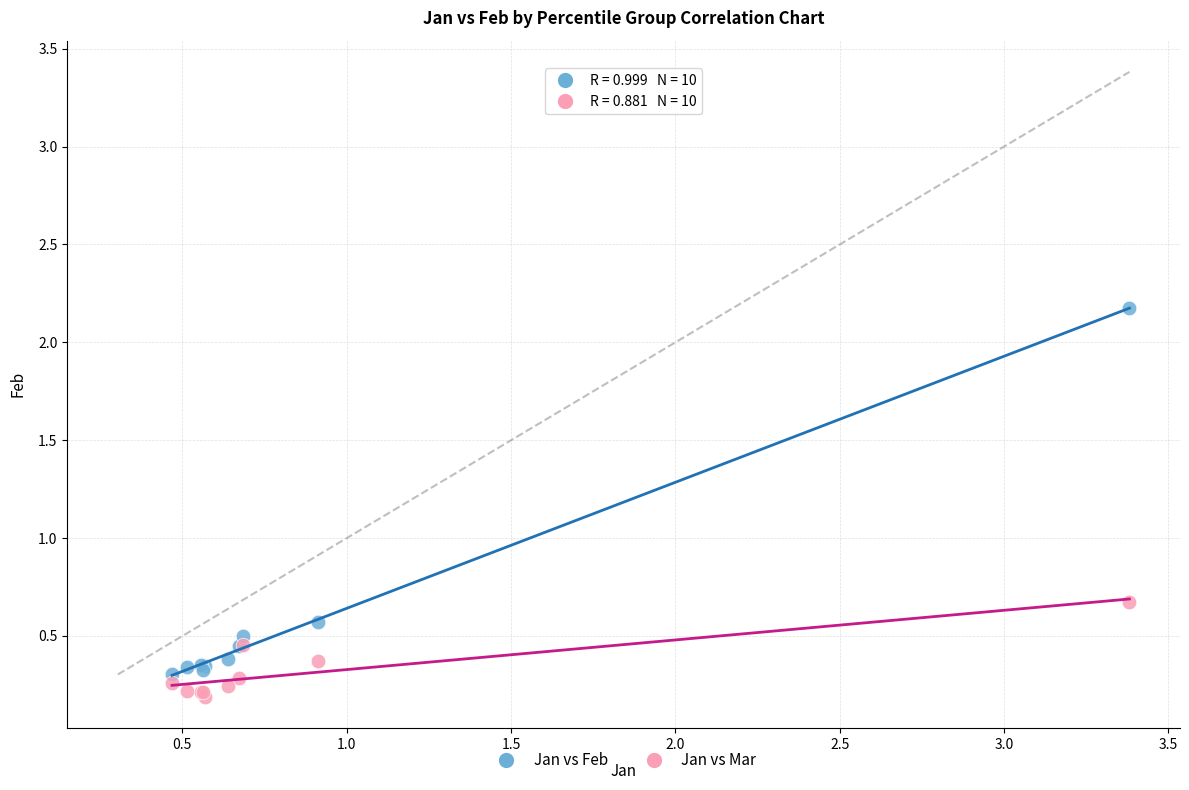

Across all series, what Y value is closest to 1?

0.7